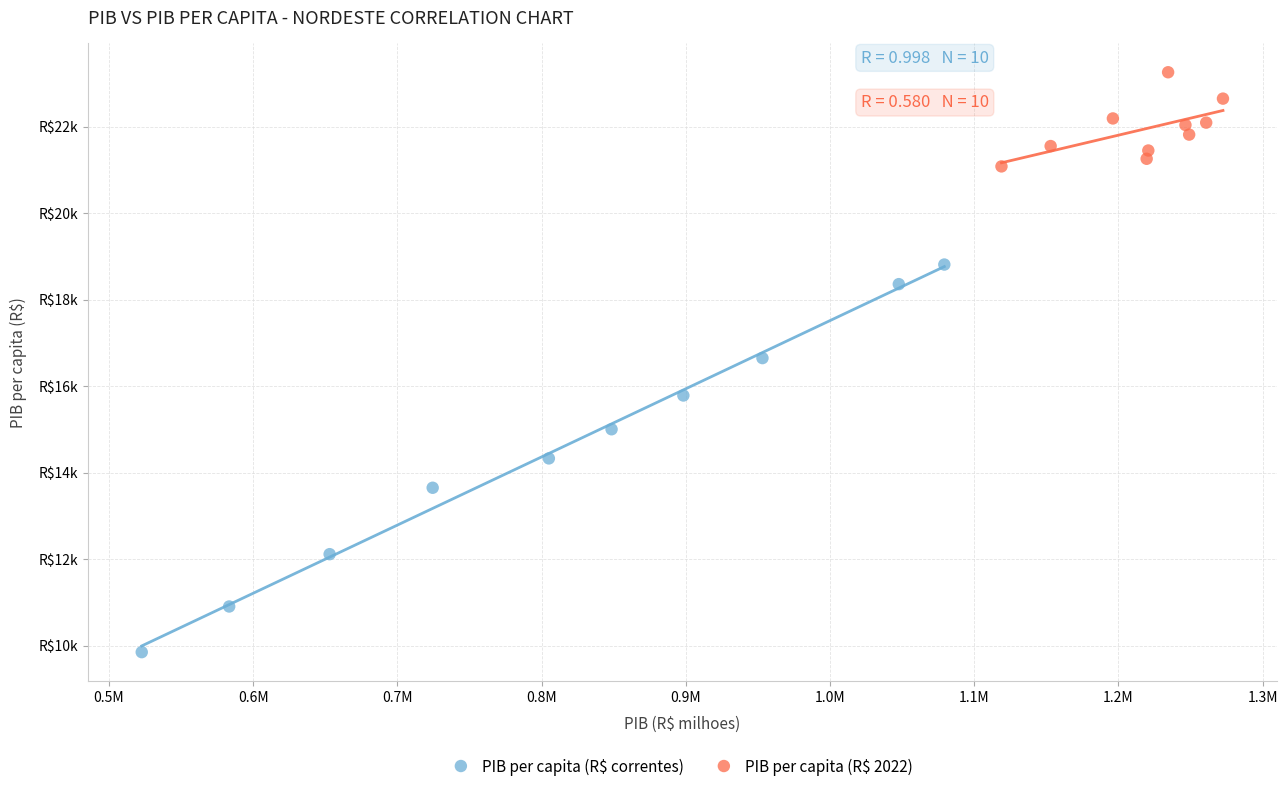

What are all the series names shown in the legend?

PIB per capita (R$ correntes), PIB per capita (R$ 2022)